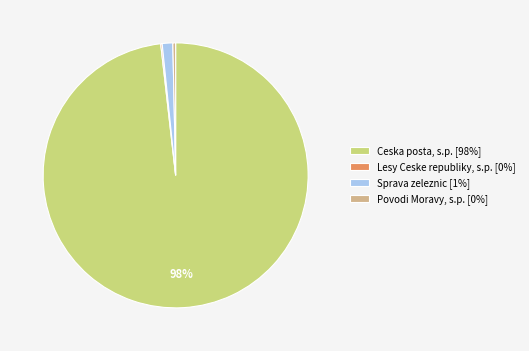

Between Ceska posta, s.p. [98%] and Sprava zeleznic [1%], which is larger?

Ceska posta, s.p. [98%]